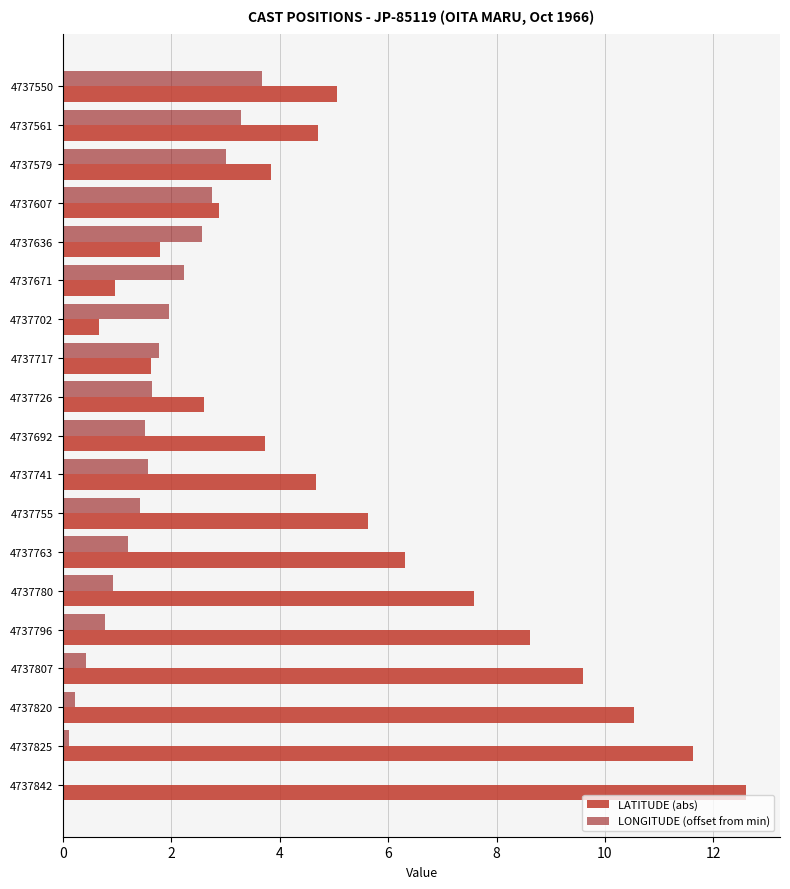

The value of LATITUDE (abs) at 4737842 is 16.5. True or false?

False